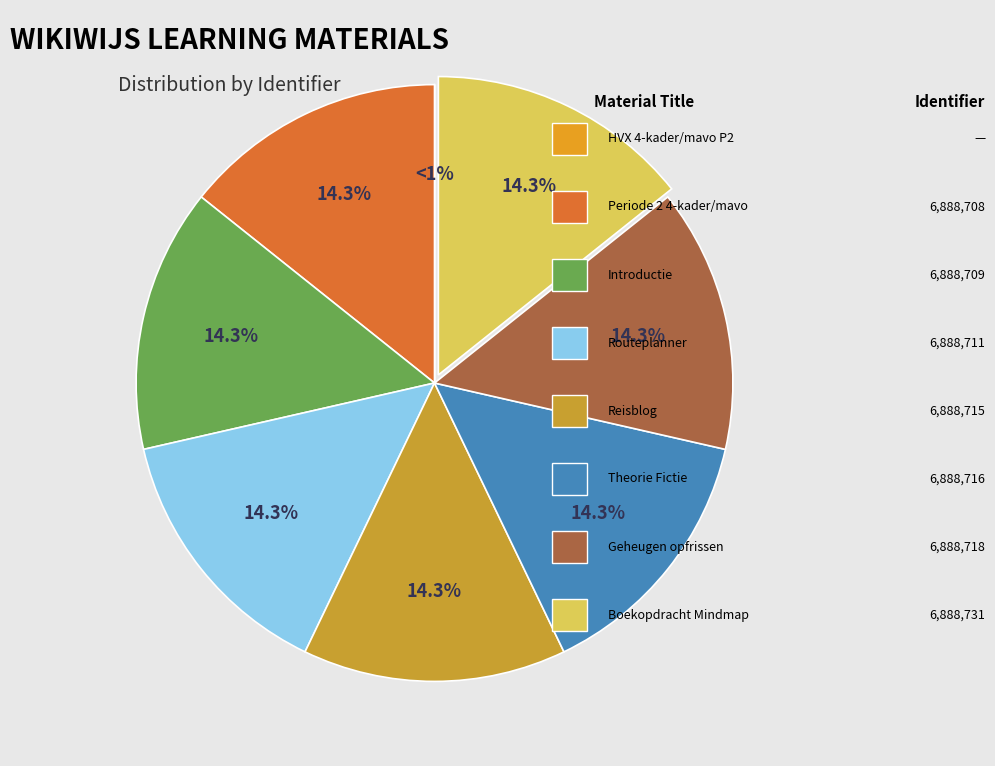

Is it true that Introductie is 14% of the pie?

True